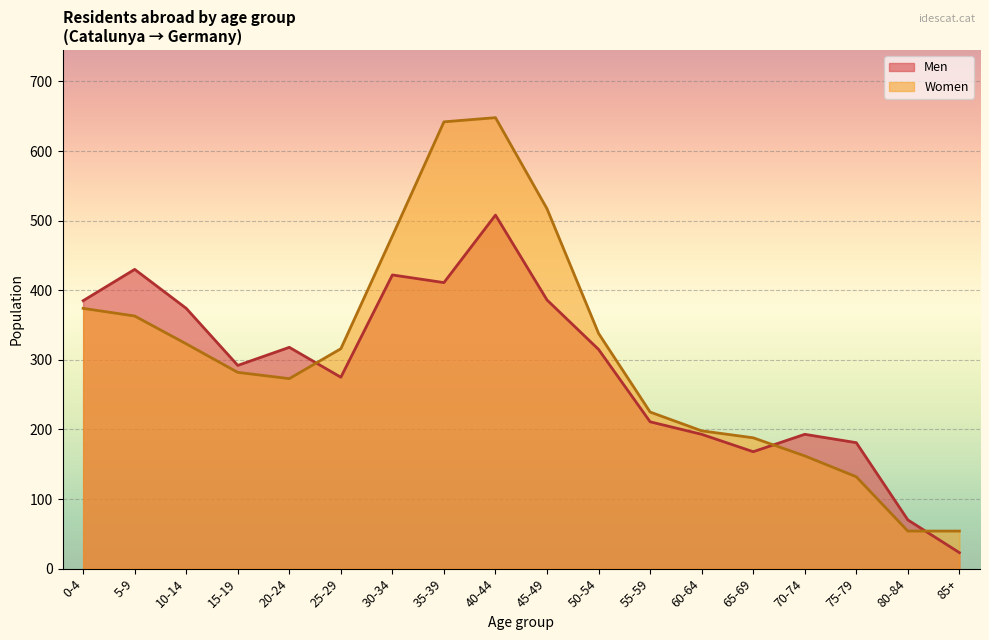

How many lines are shown in the chart?

2